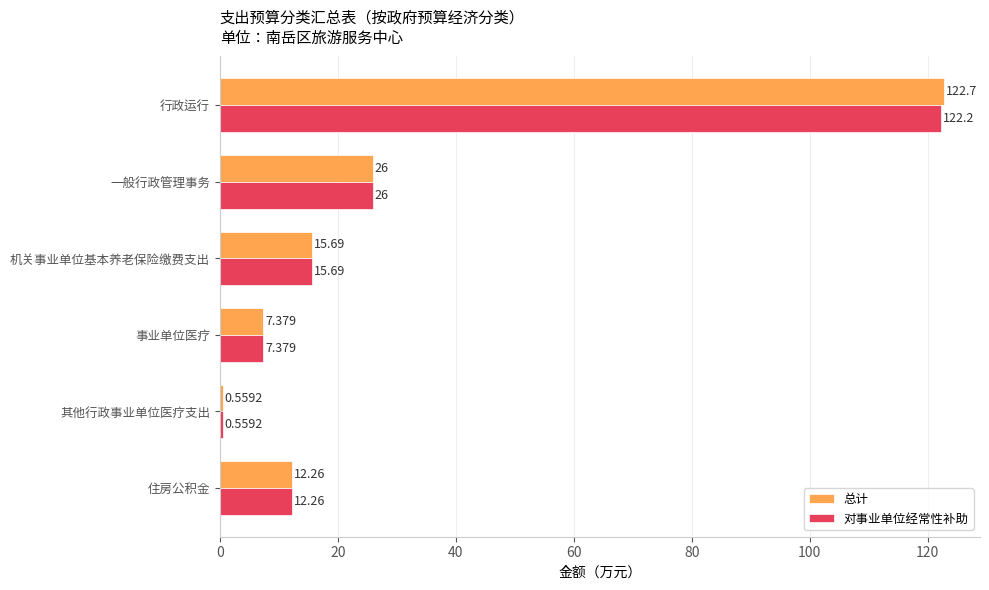

Rank the series by their average value, from highest to lowest.

总计, 对事业单位经常性补助